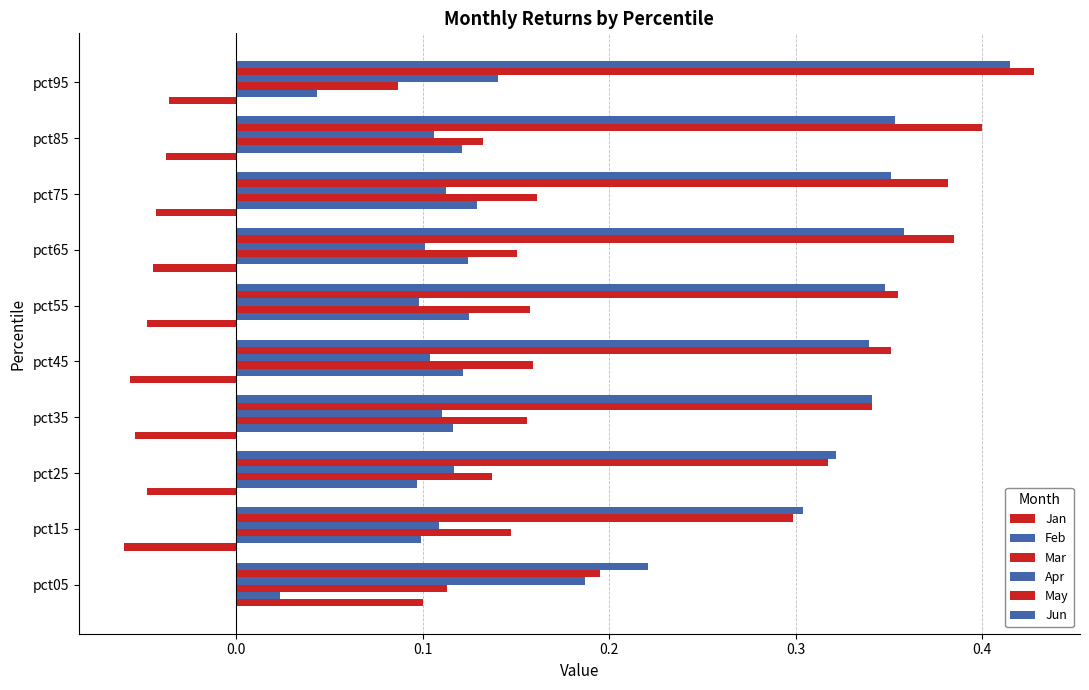

How many series are shown in this chart?

6